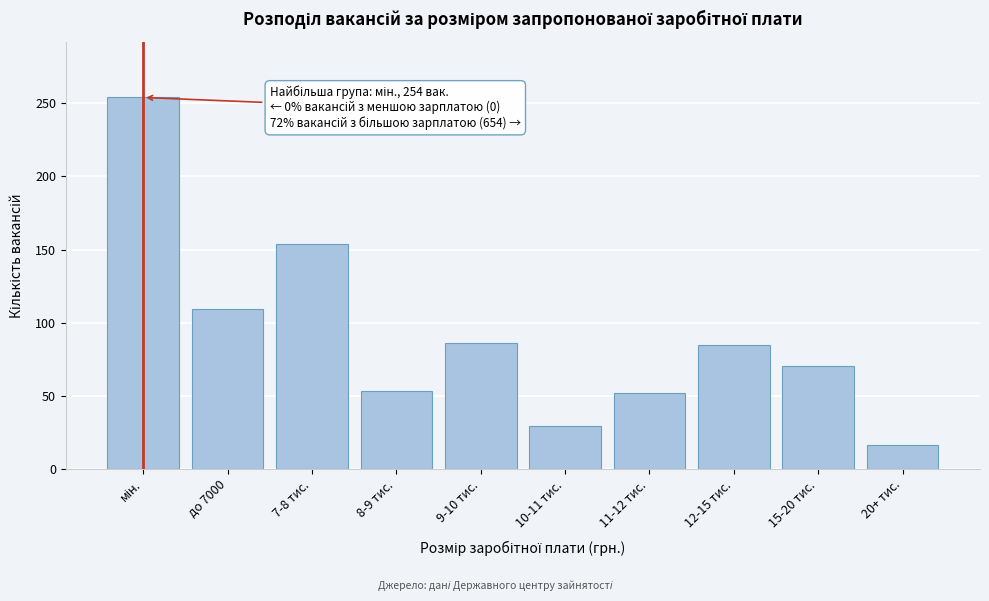

What is the difference between the maximum and second lowest values?

225